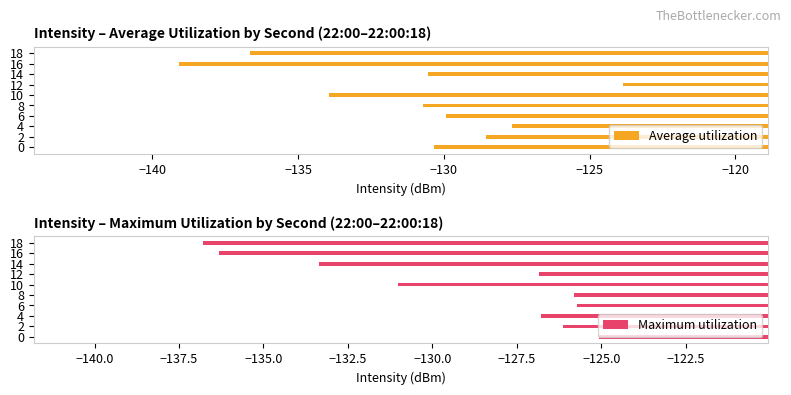

What is the minimum value for Average utilization?

-139.1